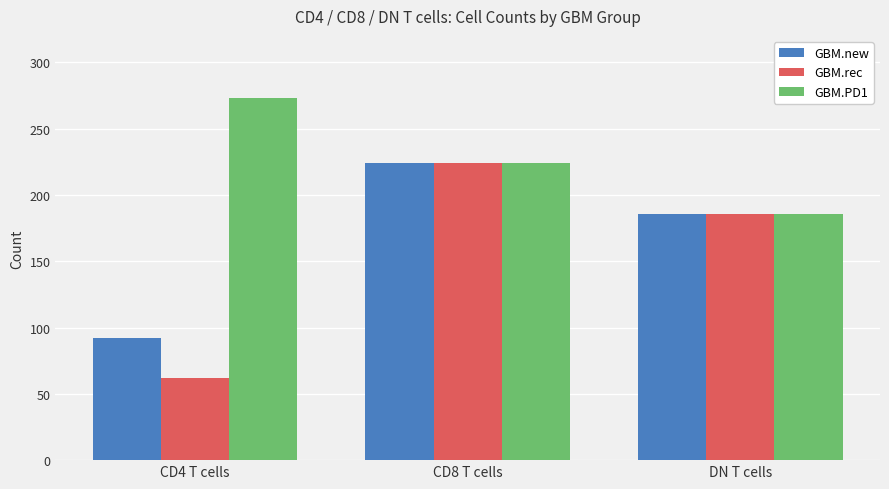

At CD4 T cells, list the series in order from smallest to largest.

GBM.rec, GBM.new, GBM.PD1